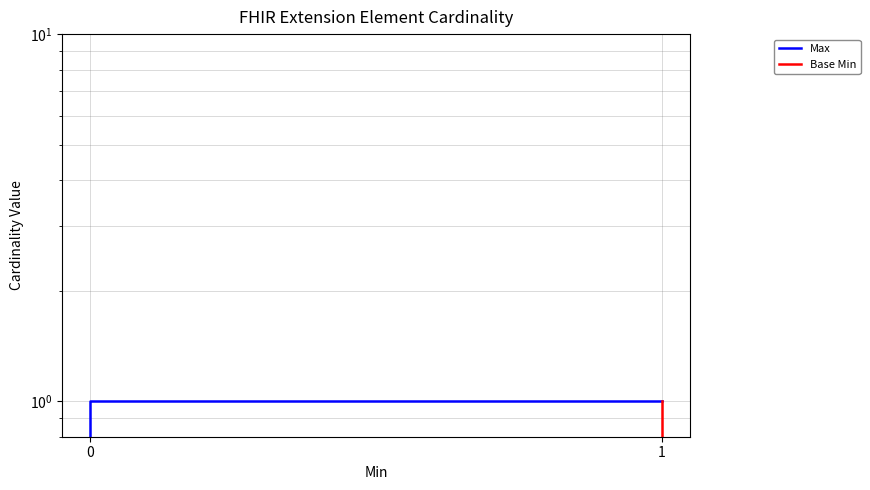

Which series has the widest spread of values?

Max